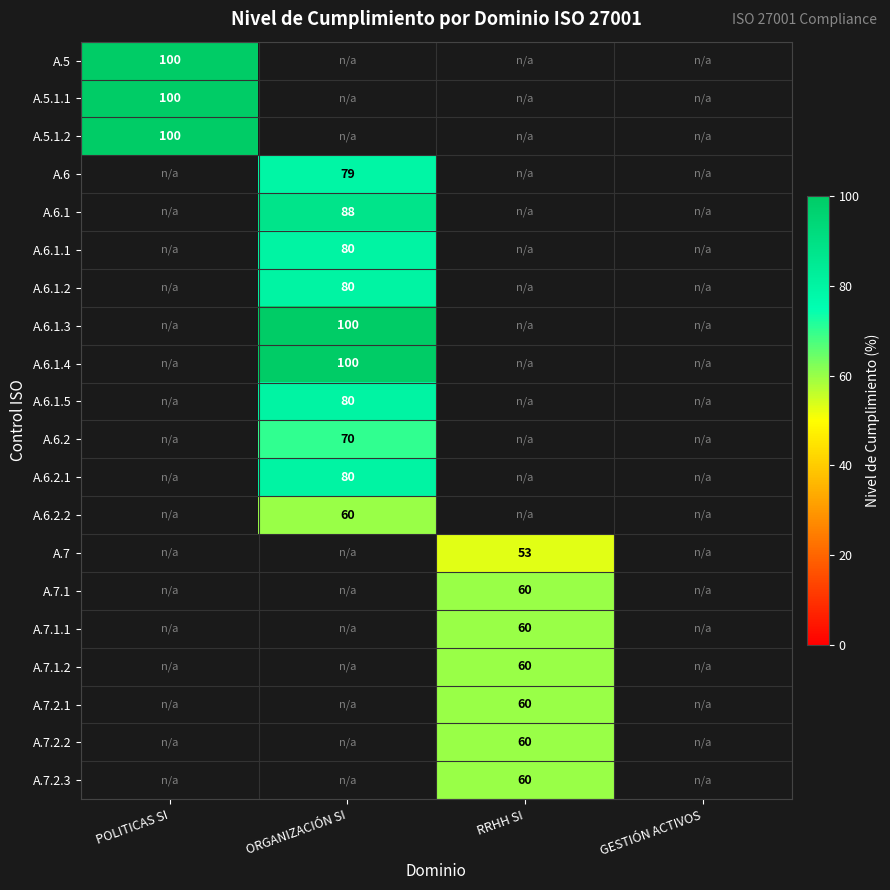

The A.6 series shows 117 at ORGANIZACIÓN SI. True or false?

False